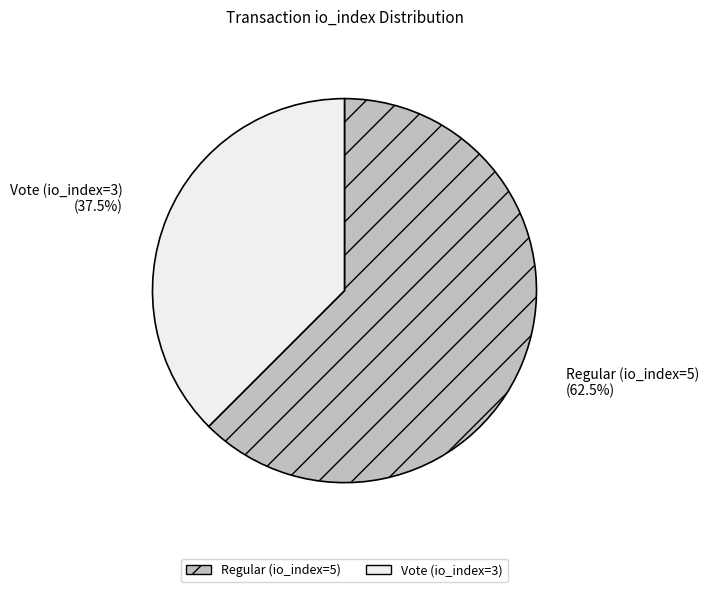

Which slice is the largest?

Regular (io_index=5)